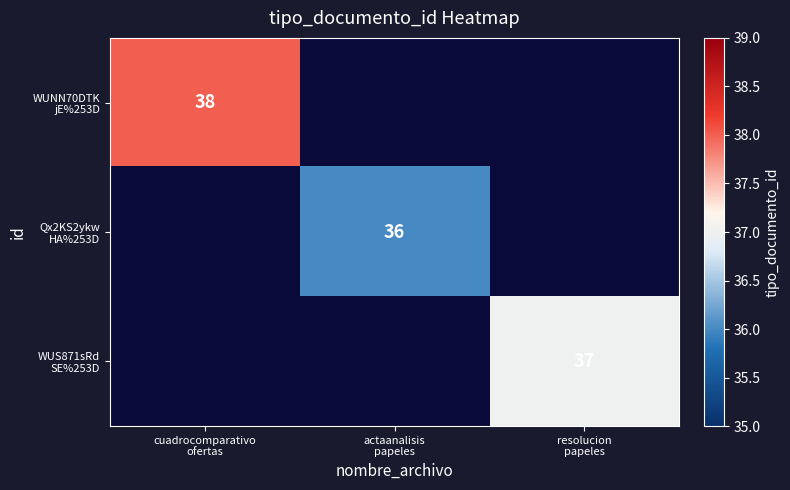

How many positive values does the Qx2KS2ykw HA%253D series have?

1